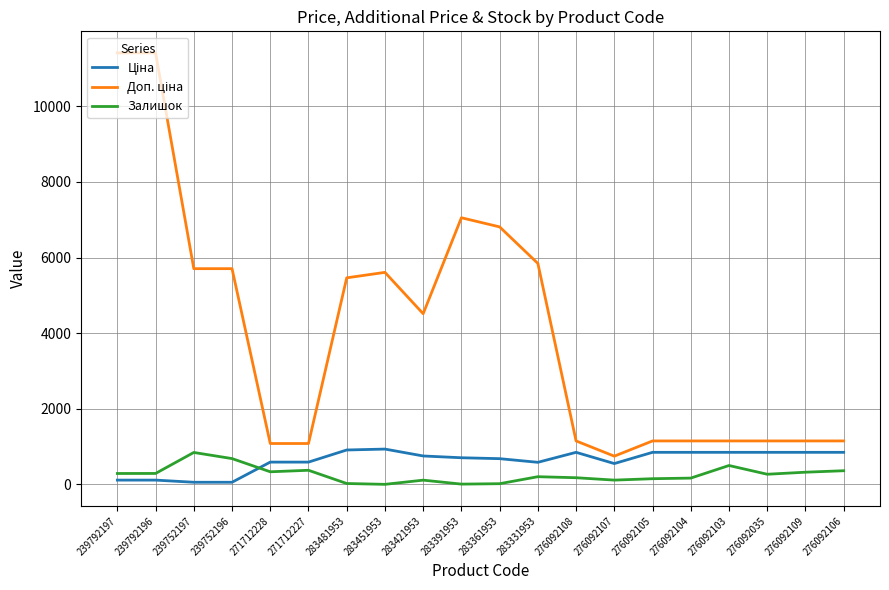

What is the maximum value for Залишок?

845.0